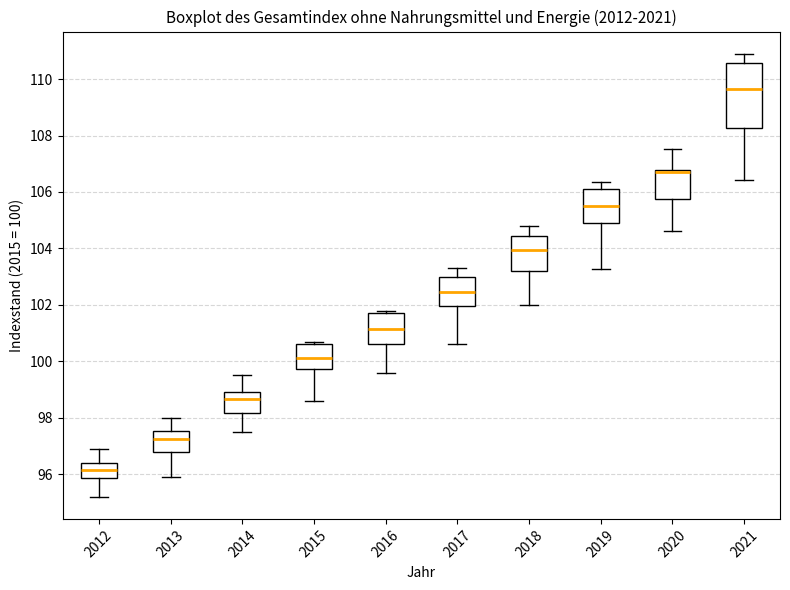

Reading left to right, read every box against the y-axis: the position of its median line, the range the box covers, and the ends of its whiskers. The values are not printed on the chart, so give them approximately, as read against the axis.

2012: median 96.2, box 95.8 to 96.4, whiskers 95.2 to 97.0
2013: median 97.2, box 96.8 to 97.6, whiskers 96.0 to 98.0
2014: median 98.6, box 98.2 to 99.0, whiskers 97.6 to 99.6
2015: median 100.2, box 99.8 to 100.6, whiskers 98.6 to 100.8
2016: median 101.2, box 100.6 to 101.8, whiskers 99.6 to 101.8 (just above the box's upper edge)
2017: median 102.4, box 102.0 to 103.0, whiskers 100.6 to 103.4
2018: median 104.0, box 103.2 to 104.4, whiskers 102.0 to 104.8
2019: median 105.4, box 105.0 to 106.2, whiskers 103.2 to 106.4
2020: median 106.8 (drawn on the box's upper edge), box 105.8 to 106.8, whiskers 104.6 to 107.6
2021: median 109.6, box 108.2 to 110.6, whiskers 106.4 to 111.0